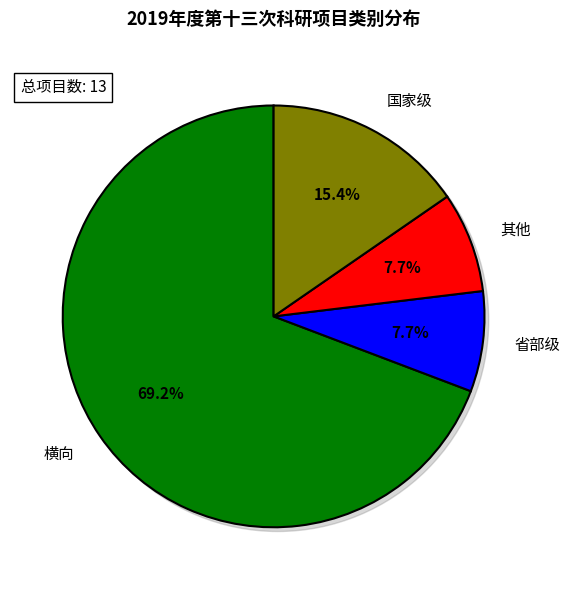

Rank the categories by value from highest to lowest.

横向, 国家级, 省部级, 其他